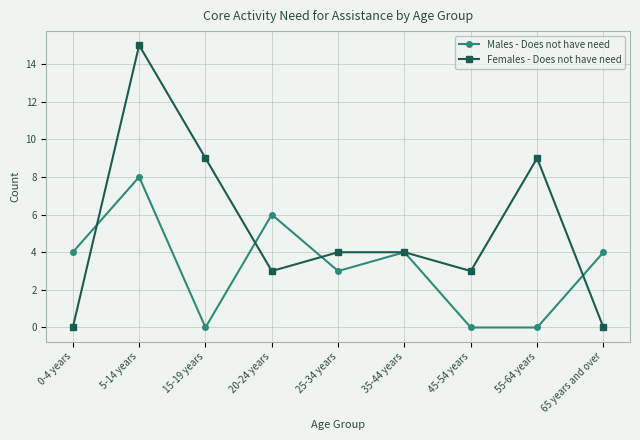

List the series in order of their peak value, lowest first.

Males - Does not have need, Females - Does not have need